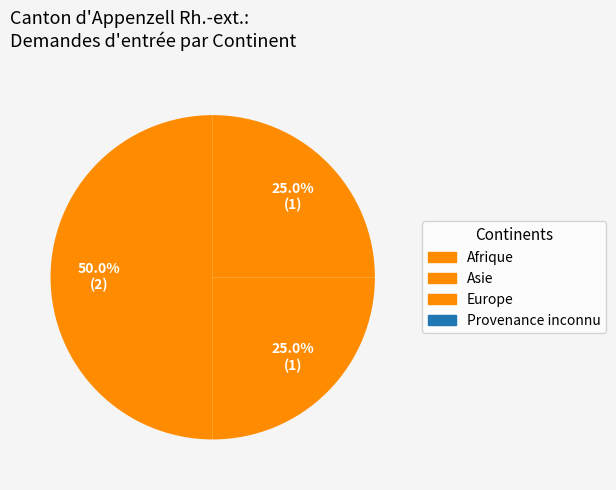

How many slices are in this pie chart?

3